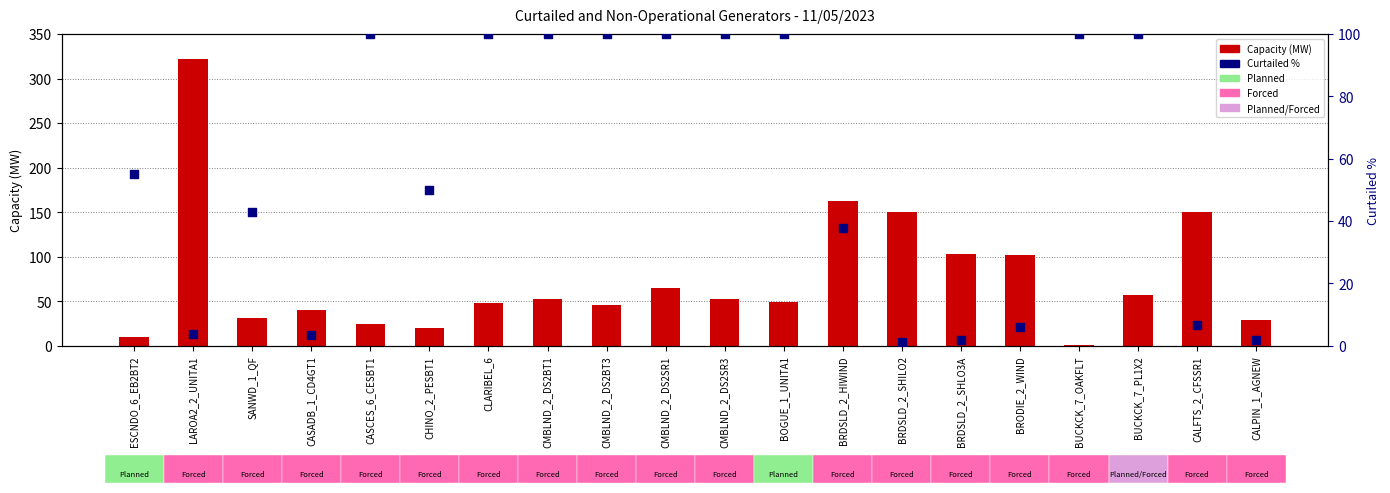

What are all the series names shown in the legend?

Capacity (MW), Curtailed %